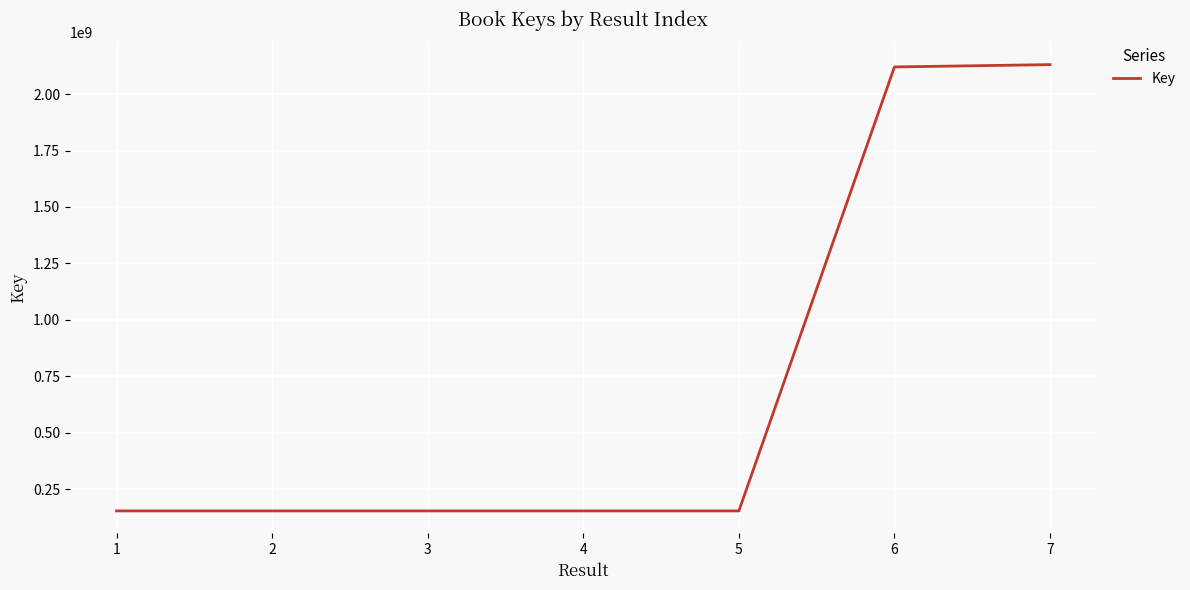

What is the sum of all values?

5018676832